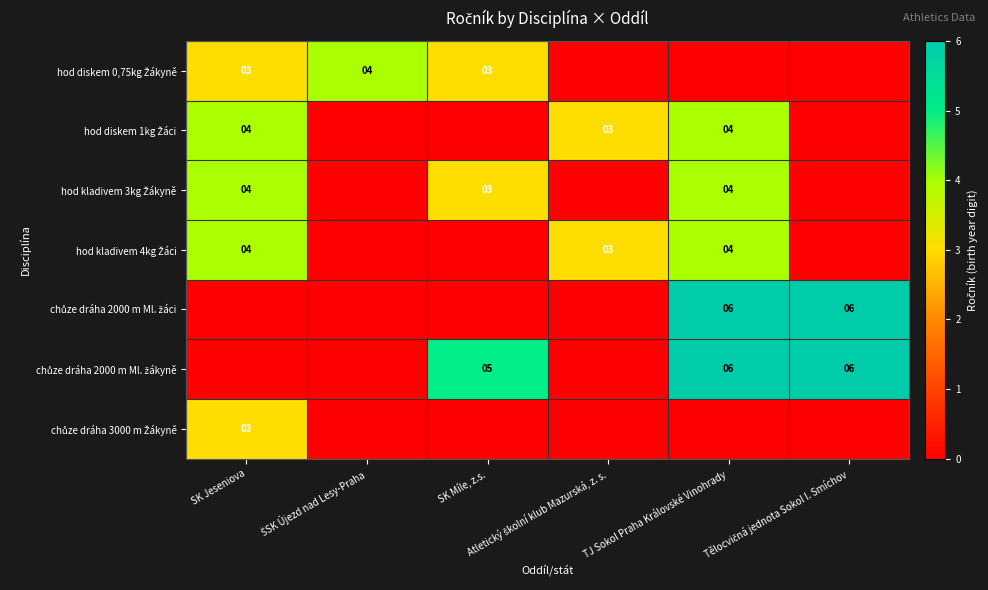

What is the difference between the highest and lowest values at ŠSK Újezd nad Lesy-Praha?

4